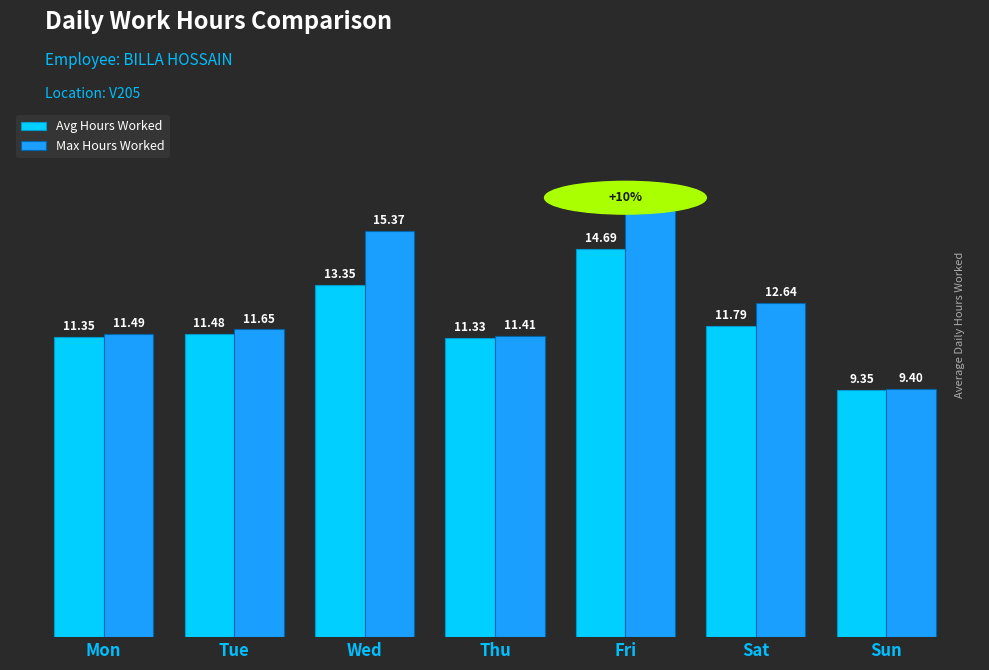

At which category does the chart reach its minimum across all series?

Sun